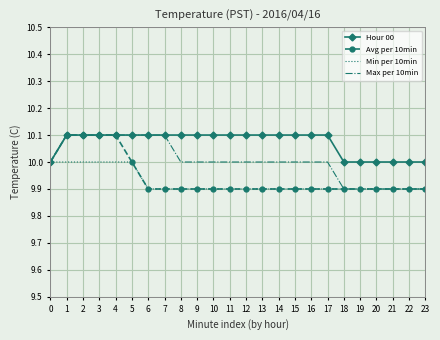

What is the minimum value shown in the chart?

9.9